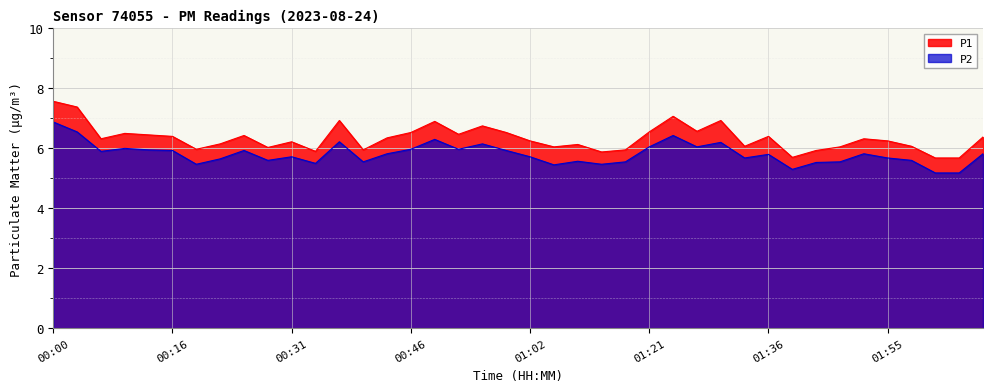

What are all the series names shown in the legend?

P1, P2